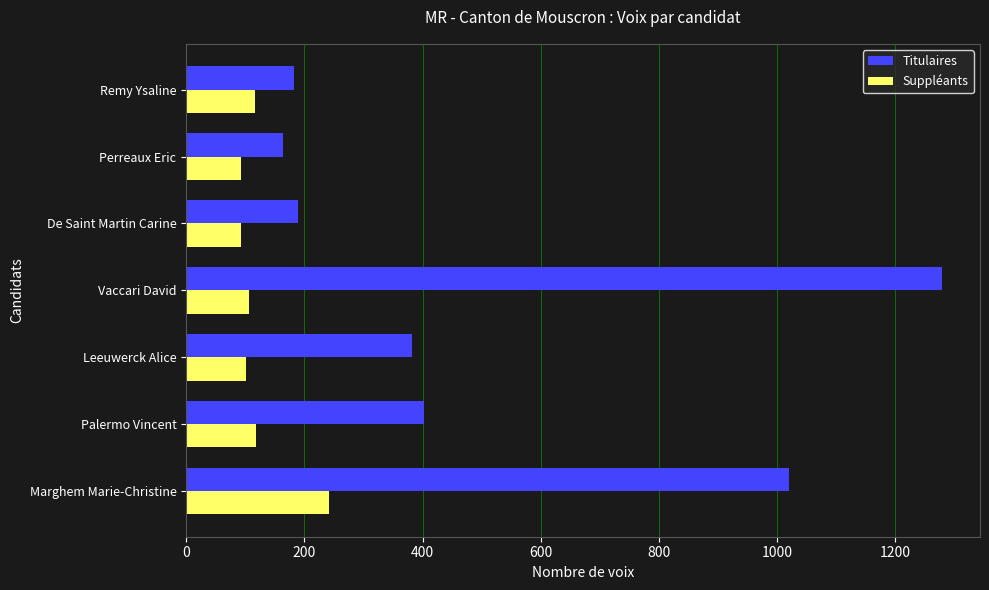

What is the difference between the Suppléants values at Marghem Marie-Christine and Remy Ysaline?

126